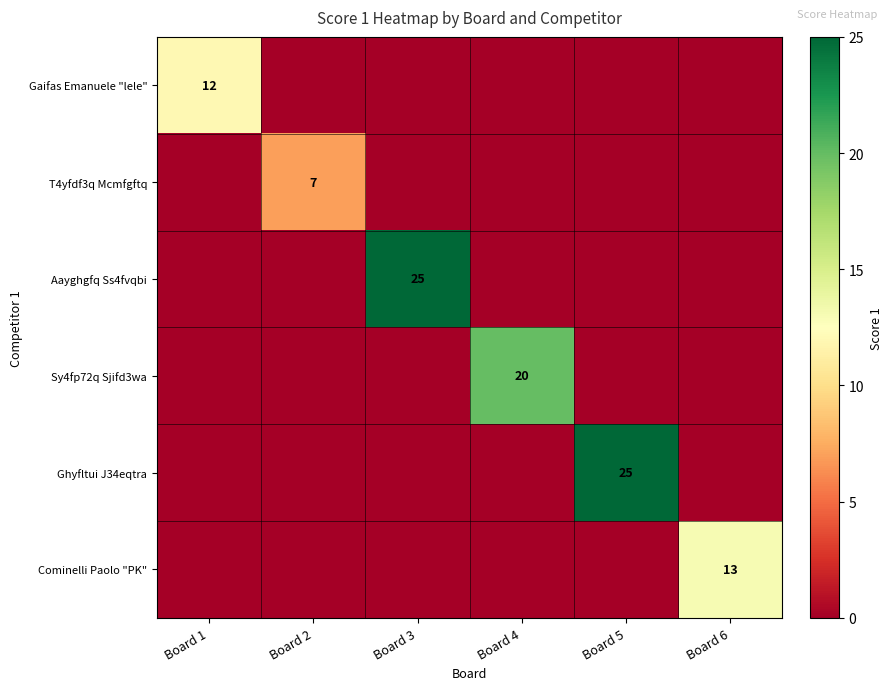

Is the value of Sy4fp72q Sjifd3wa at Board 6 greater than the value of Cominelli Paolo "PK" at Board 2?

No